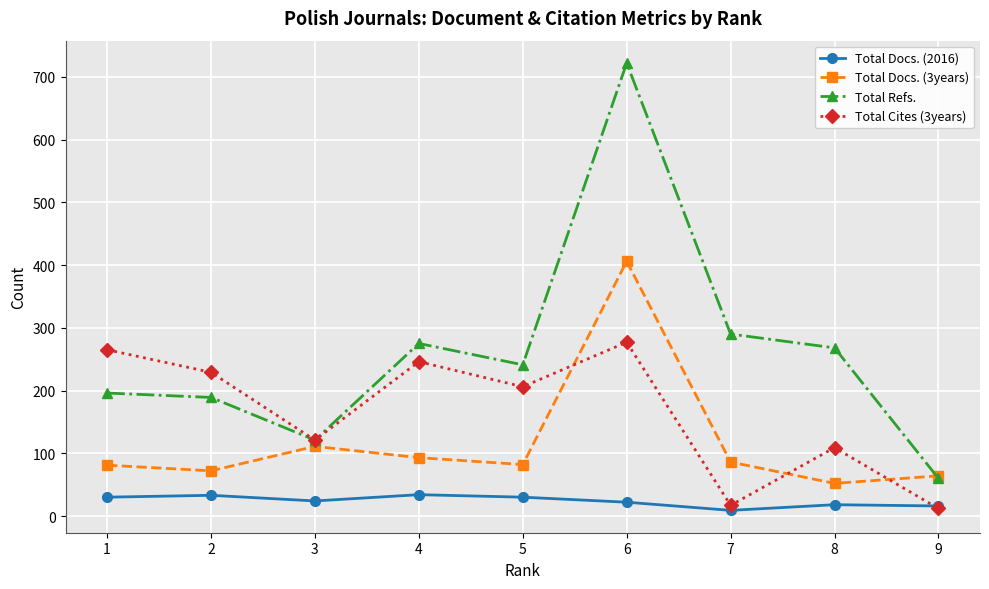

Which series has the widest spread of values?

Total Refs.